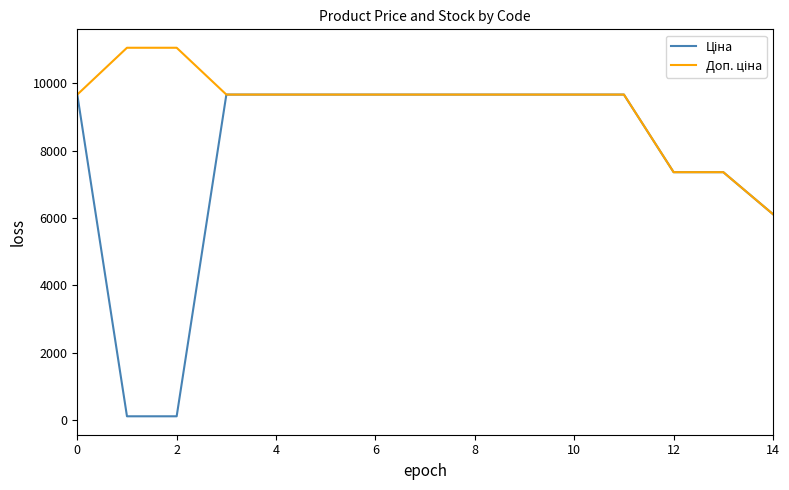

How many lines are shown in the chart?

2